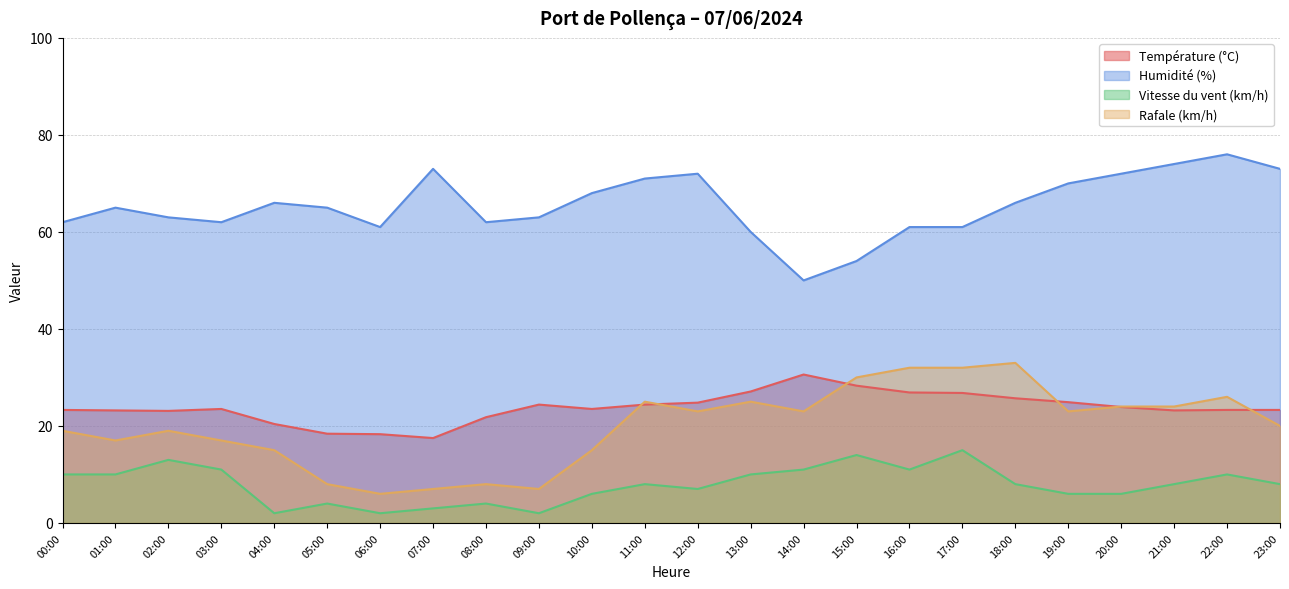

Reading left to right, list all the values displayed in this chart.

Température (°C): 23.3	23.2	23.1	23.5	20.4	18.4	18.3	17.5	21.8	24.4	23.5	24.4	24.8	27.1	30.6	28.3	26.9	26.8	25.7	24.9	23.9	23.2	23.3	23.3
Humidité (%): 62.0	65.0	63.0	62.0	66.0	65.0	61.0	73.0	62.0	63.0	68.0	71.0	72.0	60.0	50.0	54.0	61.0	61.0	66.0	70.0	72.0	74.0	76.0	73.0
Vitesse du vent (km/h): 10.0	10.0	13.0	11.0	2.0	4.0	2.0	3.0	4.0	2.0	6.0	8.0	7.0	10.0	11.0	14.0	11.0	15.0	8.0	6.0	6.0	8.0	10.0	8.0
Rafale (km/h): 19.0	17.0	19.0	17.0	15.0	8.0	6.0	7.0	8.0	7.0	15.0	25.0	23.0	25.0	23.0	30.0	32.0	32.0	33.0	23.0	24.0	24.0	26.0	20.0